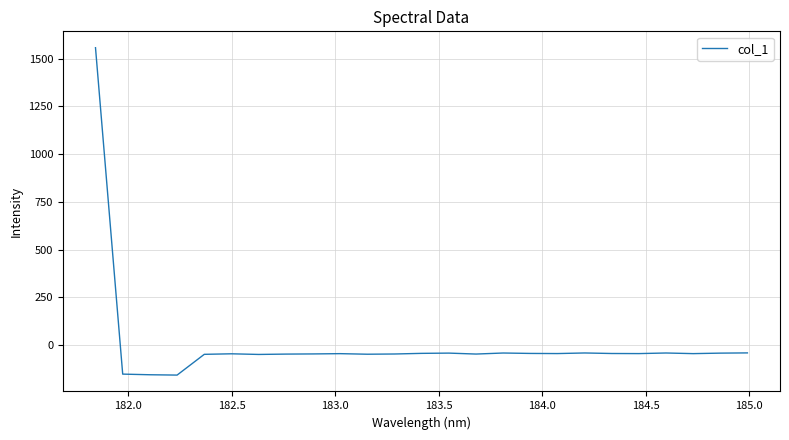

What is the difference between the maximum and minimum values?

1713.9